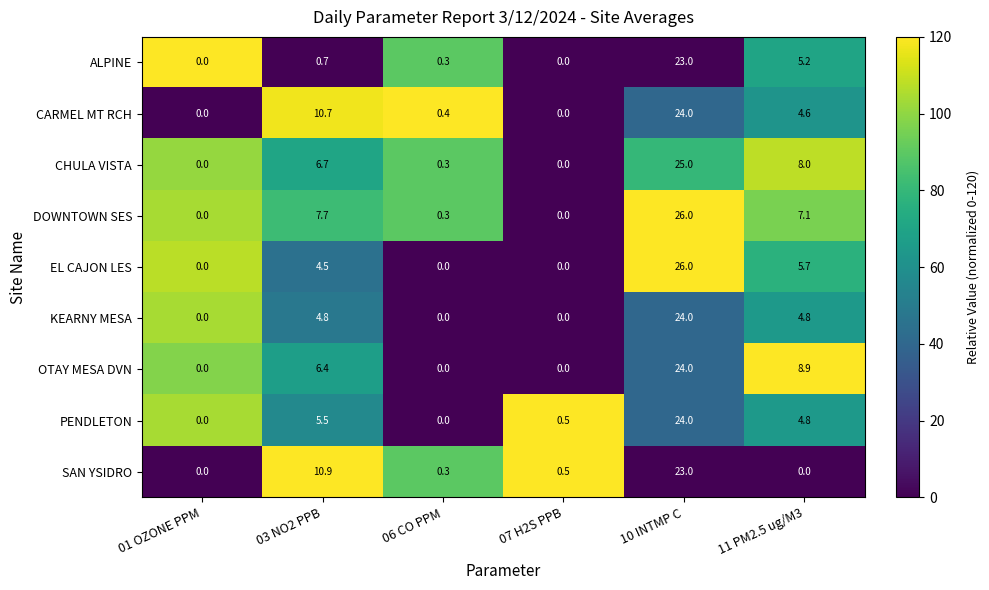

What is the sum of all CHULA VISTA values?

40.0